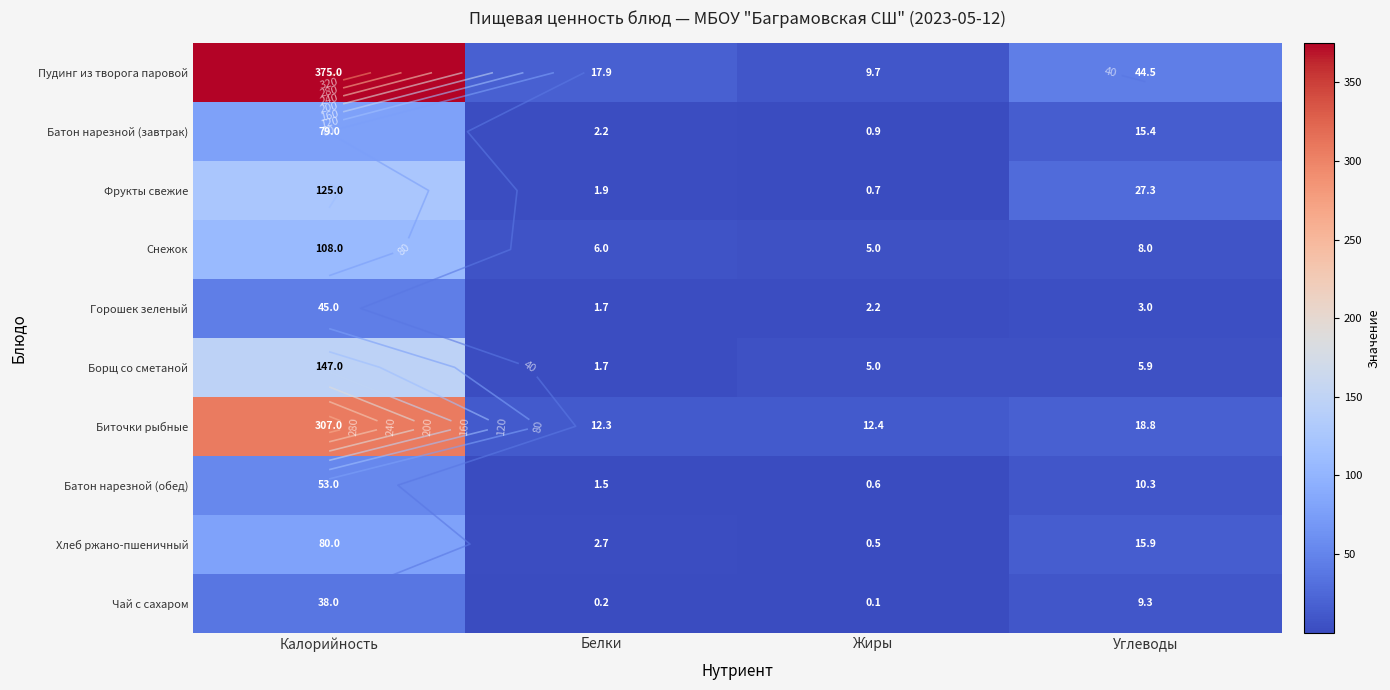

Between Жиры and Углеводы, which is larger?

Углеводы